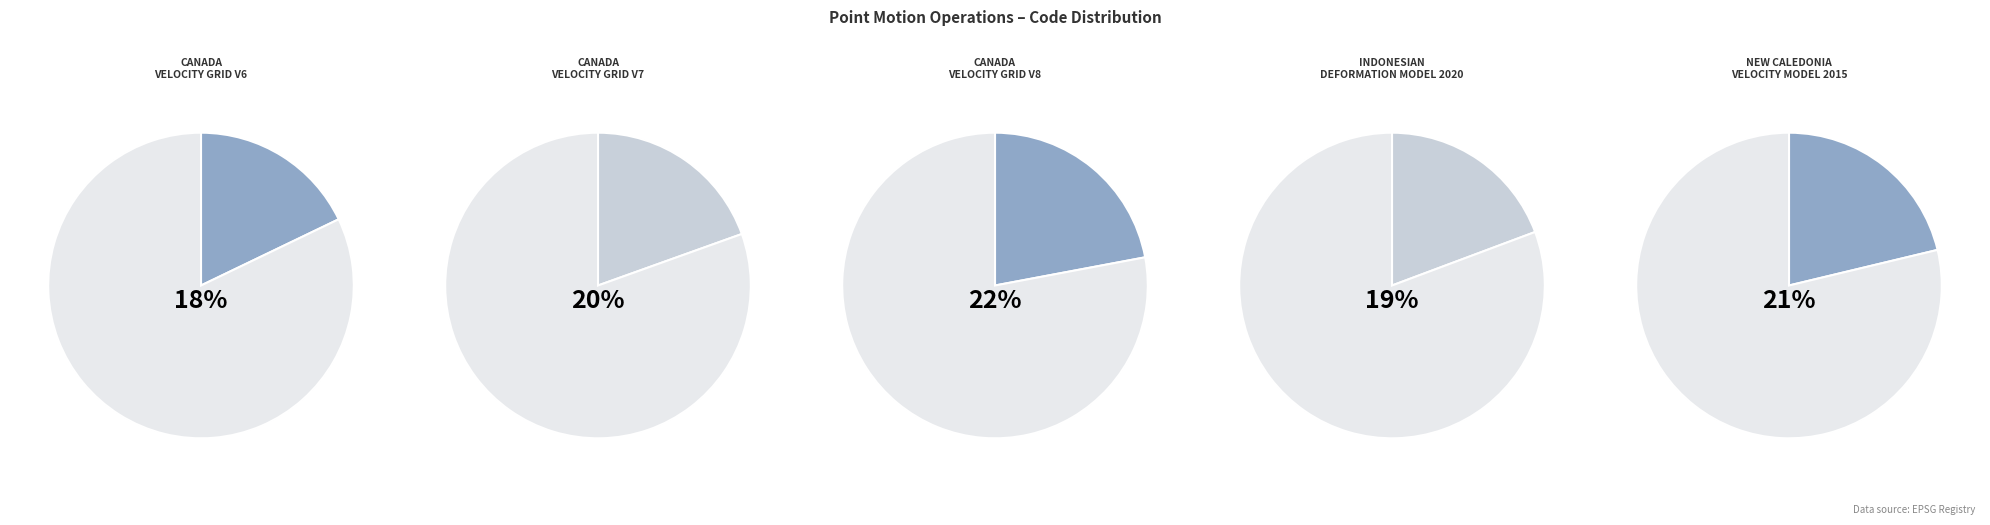

Rank the categories by value from highest to lowest.

Canada velocity grid v8, New Caledonia velocity model 2015, Canada velocity grid v7, Indonesian Deformation Model 2020, Canada velocity grid v6